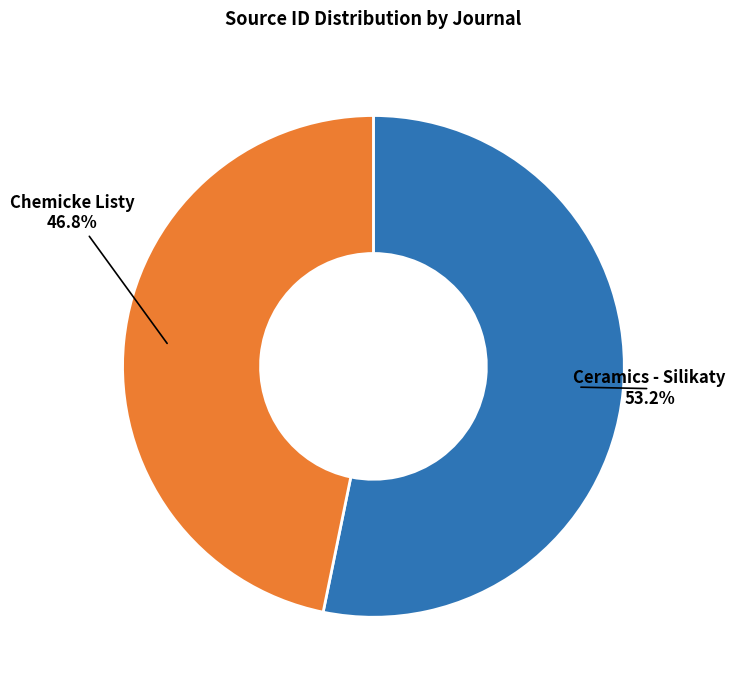

Is there any slice that represents more than half of the pie?

Yes